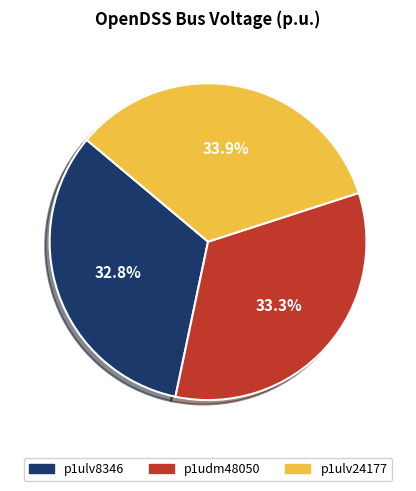

To the nearest percent, what percentage of the pie is p1udm48050?

33%